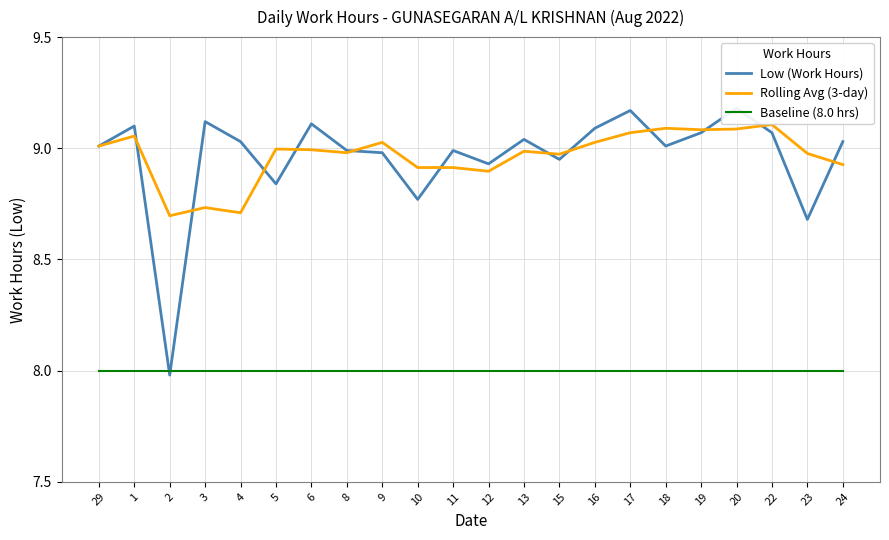

Reading left to right, what are all the values shown in this chart?

Low (Work Hours): 9.0	9.1	8.0	9.1	9.0	8.8	9.1	9.0	9.0	8.8	9.0	8.9	9.0	8.9	9.1	9.2	9.0	9.1	9.2	9.1	8.7	9.0
Rolling Avg (3-day): 9.0	9.1	8.7	8.7	8.7	9.0	9.0	9.0	9.0	8.9	8.9	8.9	9.0	9.0	9.0	9.1	9.1	9.1	9.1	9.1	9.0	8.9
Baseline (8.0 hrs): 8.0	8.0	8.0	8.0	8.0	8.0	8.0	8.0	8.0	8.0	8.0	8.0	8.0	8.0	8.0	8.0	8.0	8.0	8.0	8.0	8.0	8.0